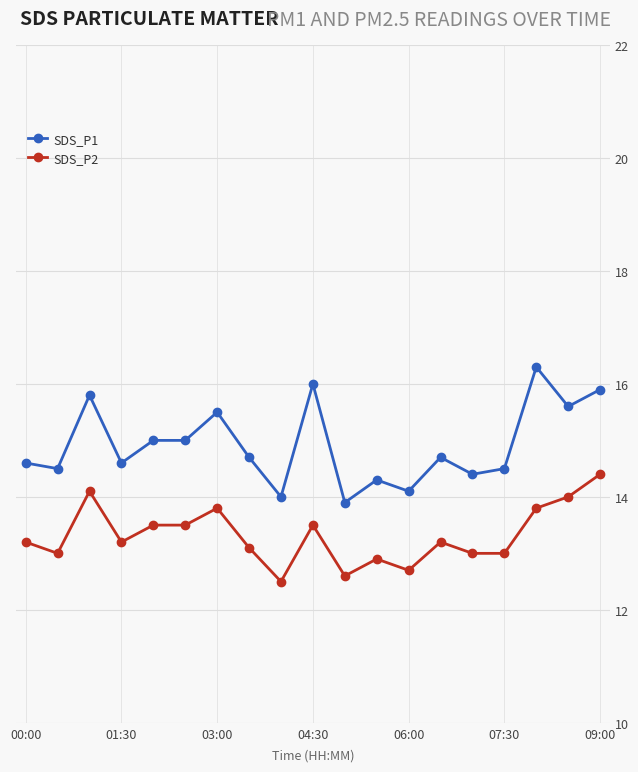

What is the maximum value for SDS_P1?

16.3